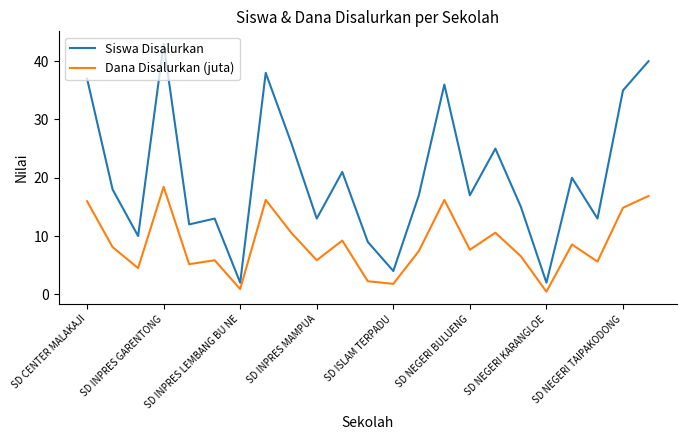

True or false: Siswa Disalurkan and Dana Disalurkan (juta) intersect in this chart.

False